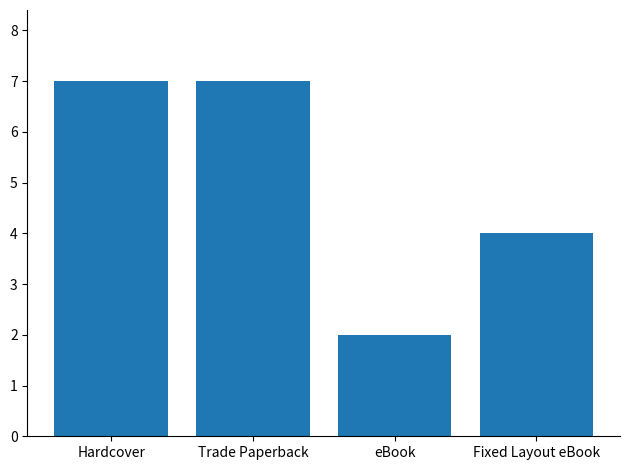

What is the average value?

5